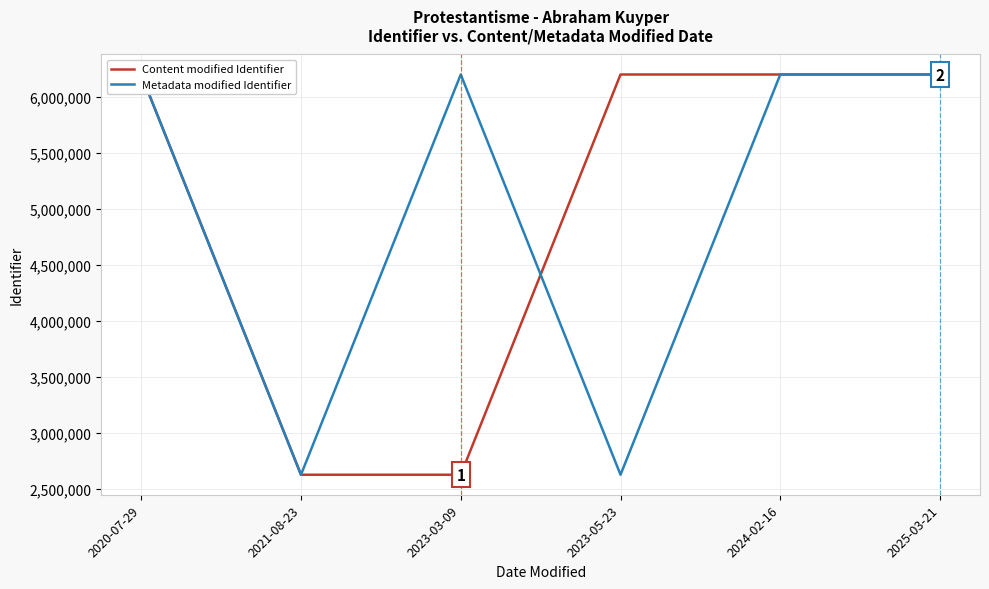

What is the maximum value for Metadata modified Identifier?

6201107